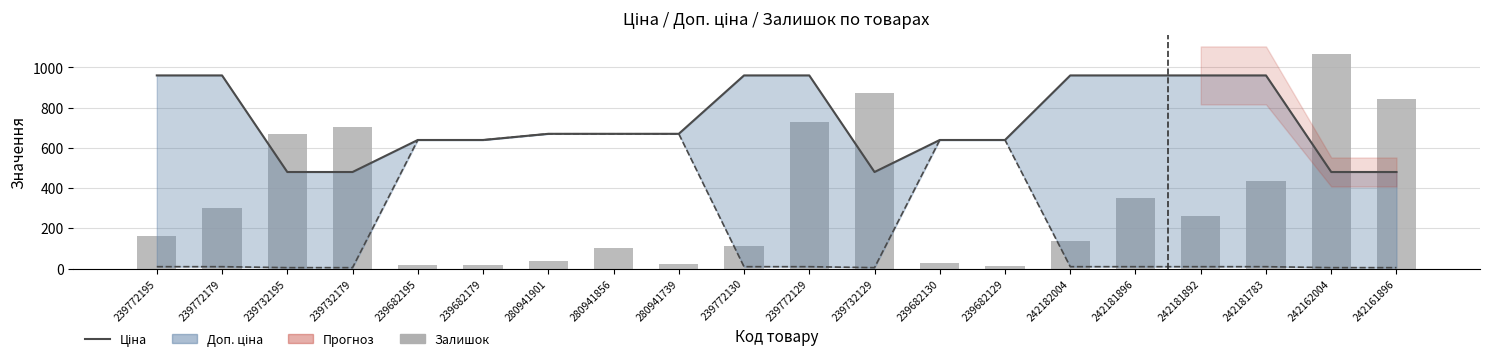

Is the value of Доп. ціна (лінія) at 242182004 greater than the value of Залишок at 239682130?

Yes